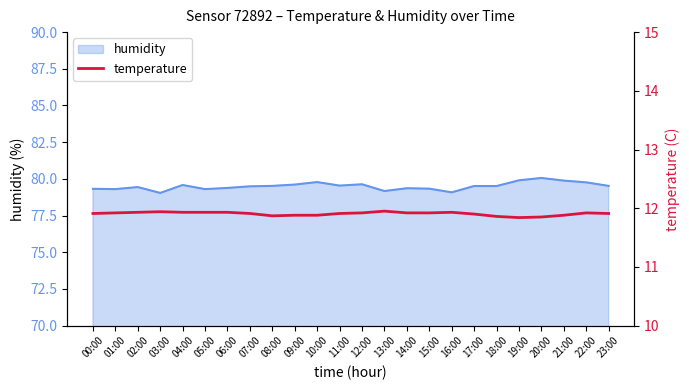

What is the difference between the maximum and minimum values?

0.1